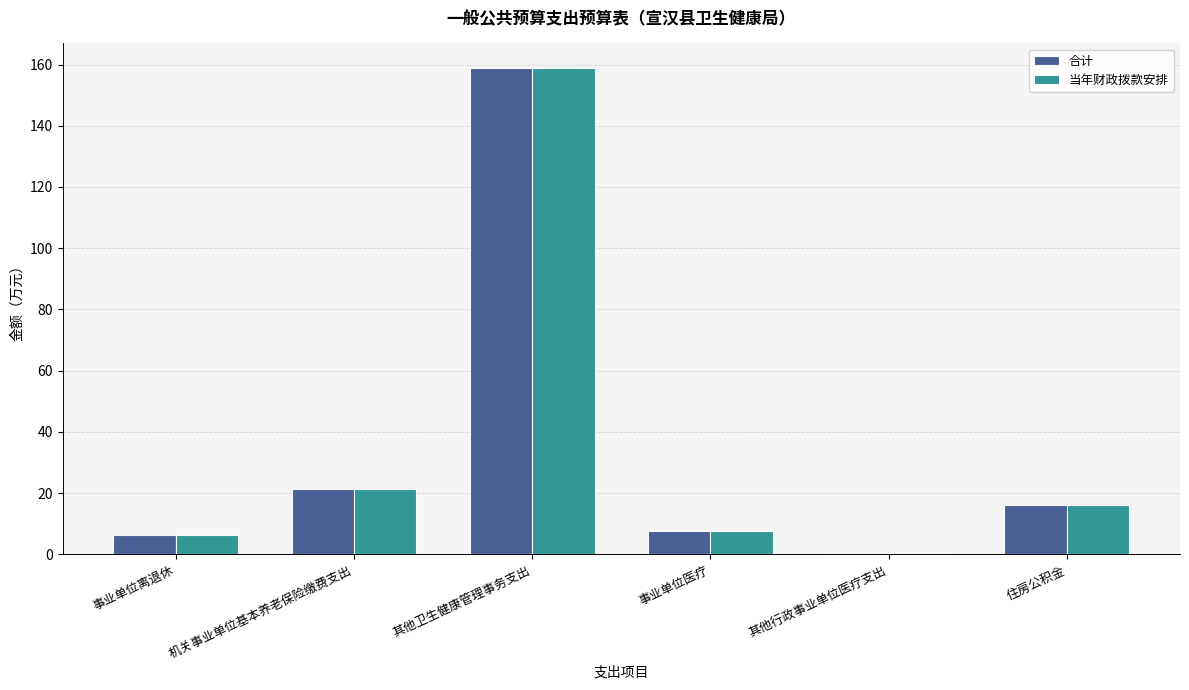

Reading left to right, list all the values displayed in this chart.

合计: 事业单位离退休=6.5	机关事业单位基本养老保险缴费支出=21.5	其他卫生健康管理事务支出=158.9	事业单位医疗=7.5	其他行政事业单位医疗支出=0.3	住房公积金=16.1
当年财政拨款安排: 事业单位离退休=6.5	机关事业单位基本养老保险缴费支出=21.5	其他卫生健康管理事务支出=158.9	事业单位医疗=7.5	其他行政事业单位医疗支出=0.3	住房公积金=16.1